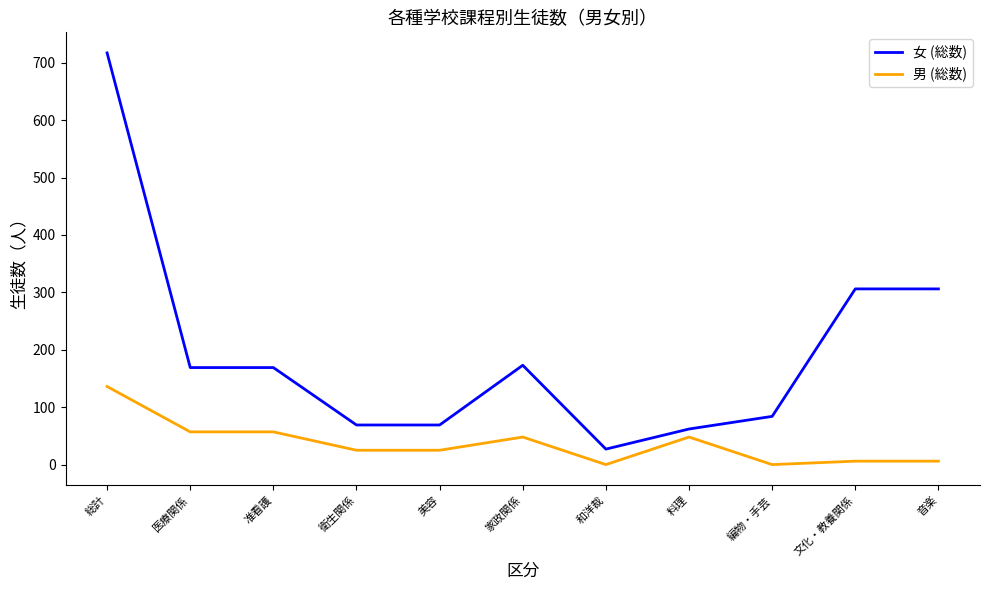

Reading left to right, extract all data points from this chart.

女 (総数): 総計=717	医療関係=169	准看護=169	衛生関係=69	美容=69	家政関係=173	和洋裁=27	料理=62	編物・手芸=84	文化・教養関係=306	音楽=306
男 (総数): 総計=136	医療関係=57	准看護=57	衛生関係=25	美容=25	家政関係=48	和洋裁=0	料理=48	編物・手芸=0	文化・教養関係=6	音楽=6